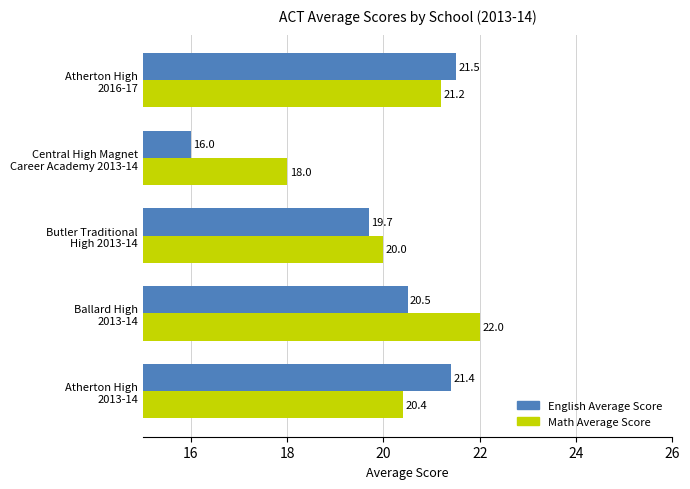

Which series has the largest total across all categories?

Math Average Score